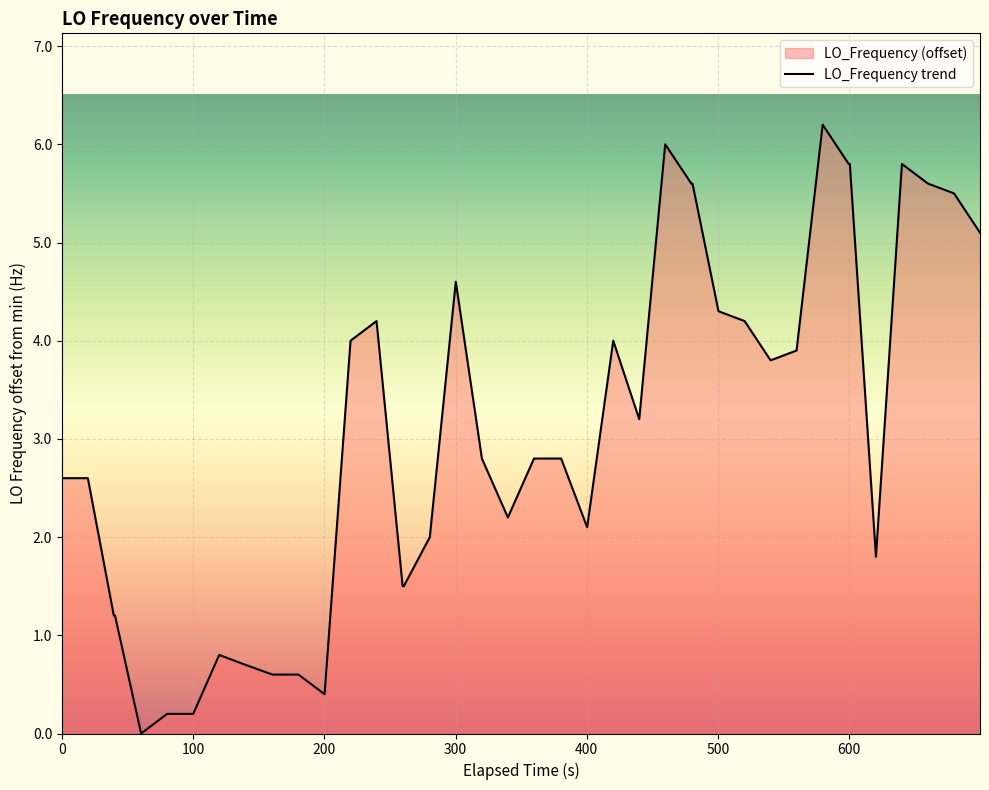

What is the difference between the maximum and minimum values?

6.2